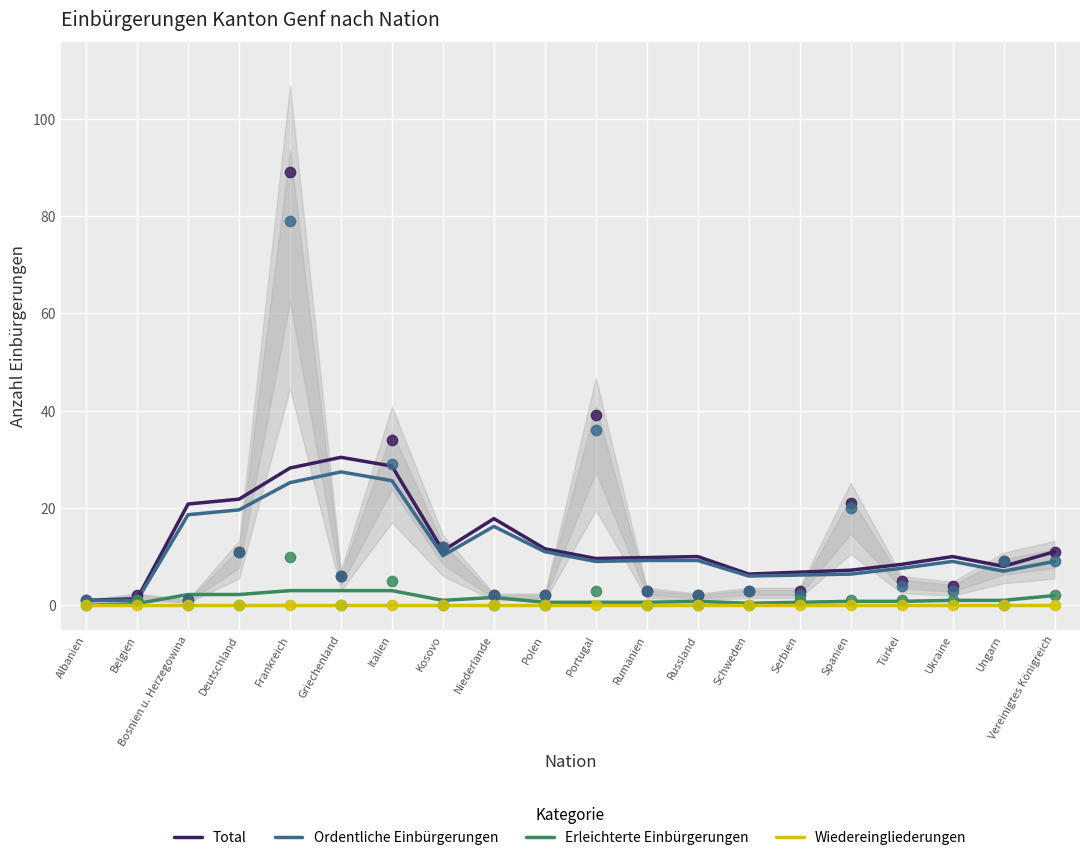

What is the total value across all series at Belgien?

2.7